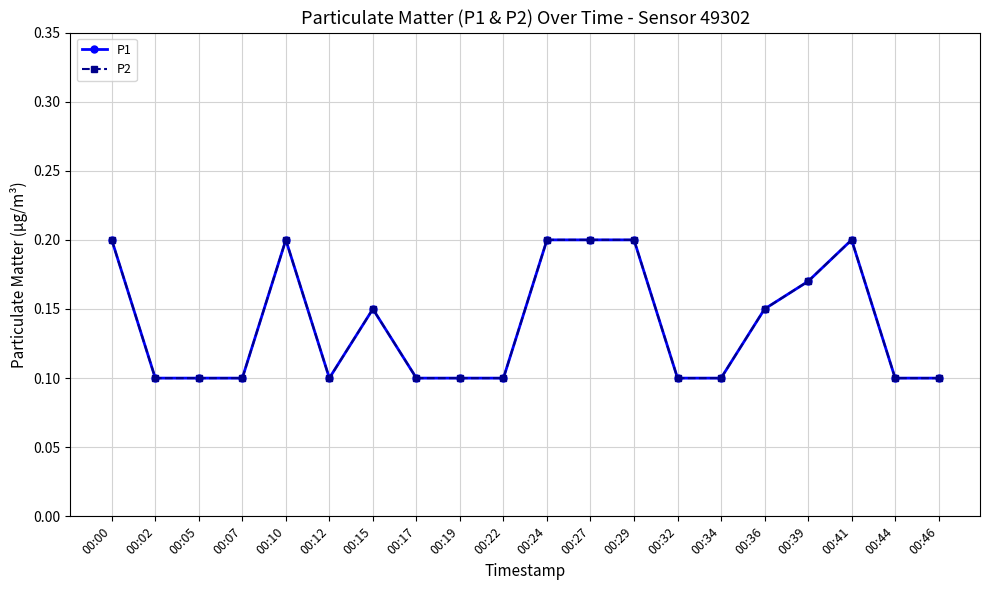

What is the total value across all series at 00:02?

0.2